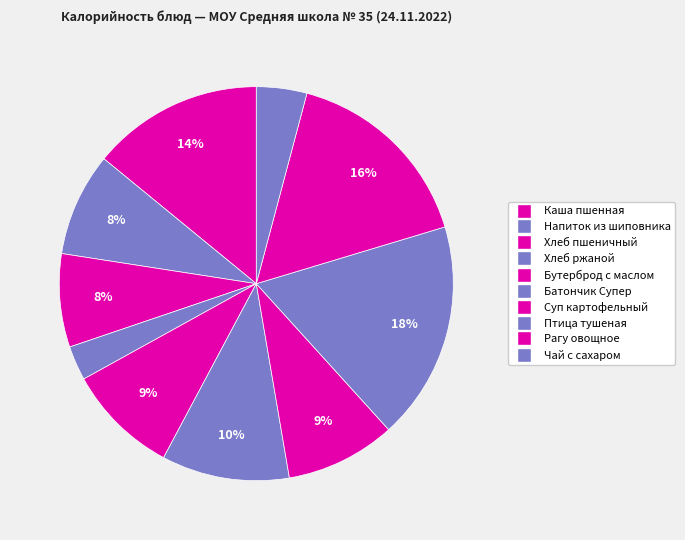

Is there any slice that represents more than half of the pie?

No